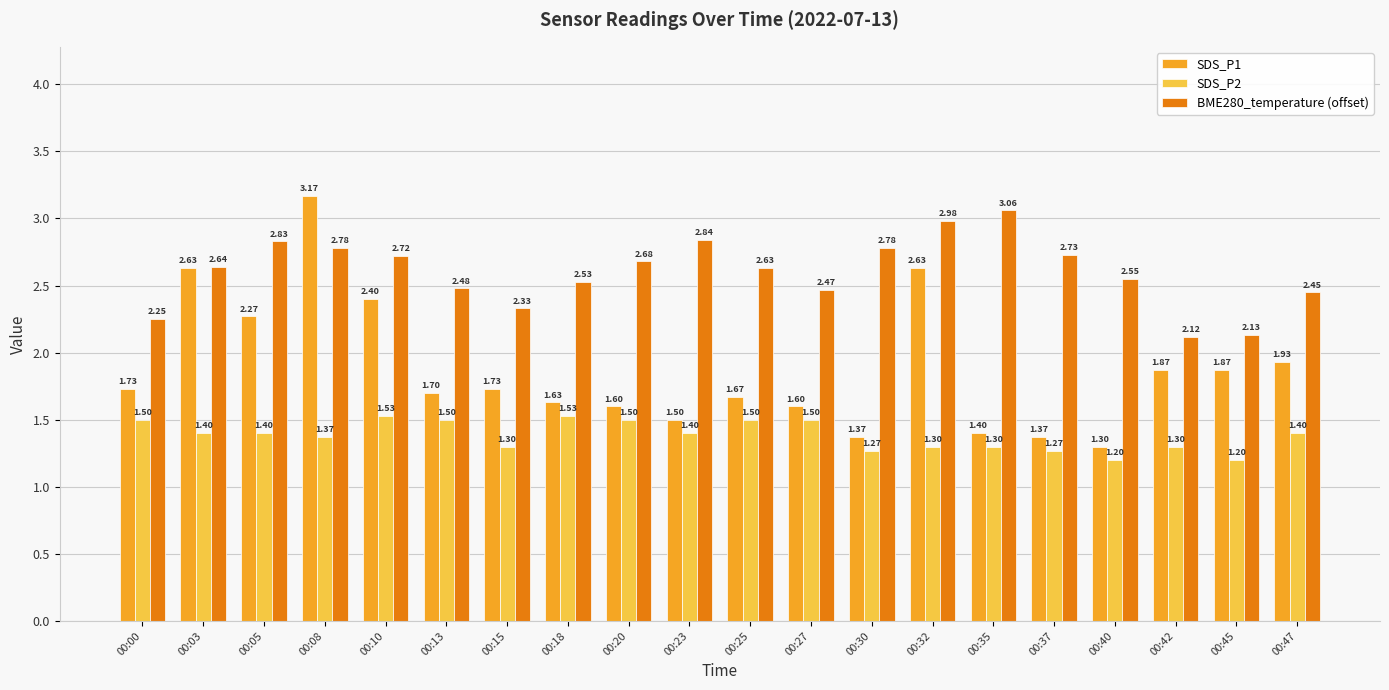

At which category is the sum across all series the highest?

00:08